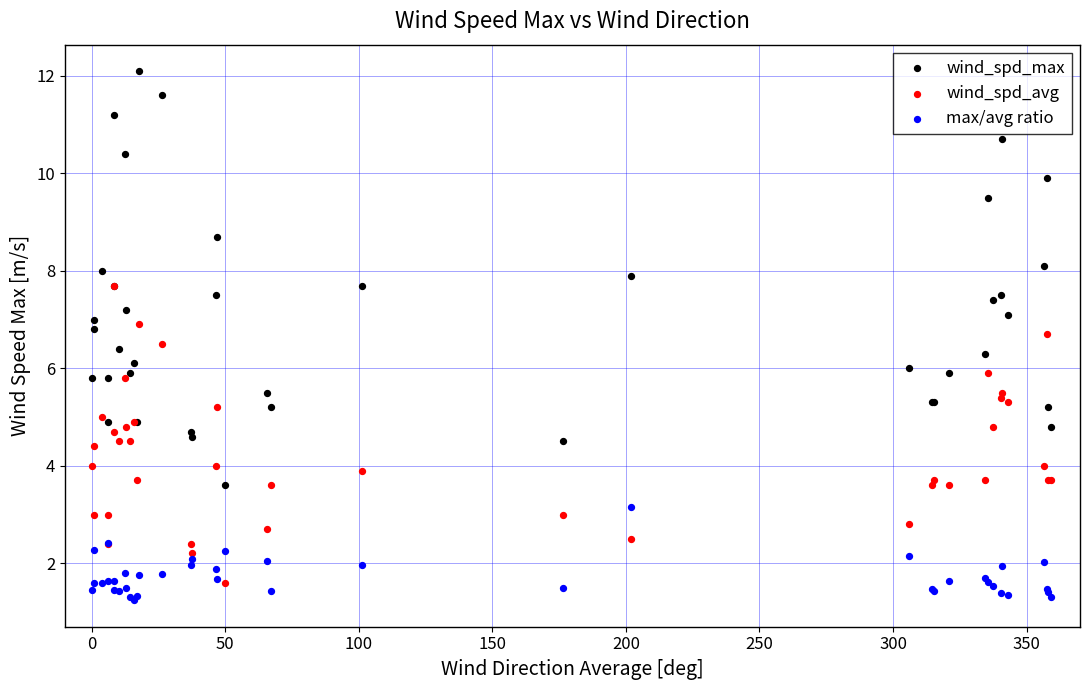

Which series contains the highest Y value?

wind_spd_max